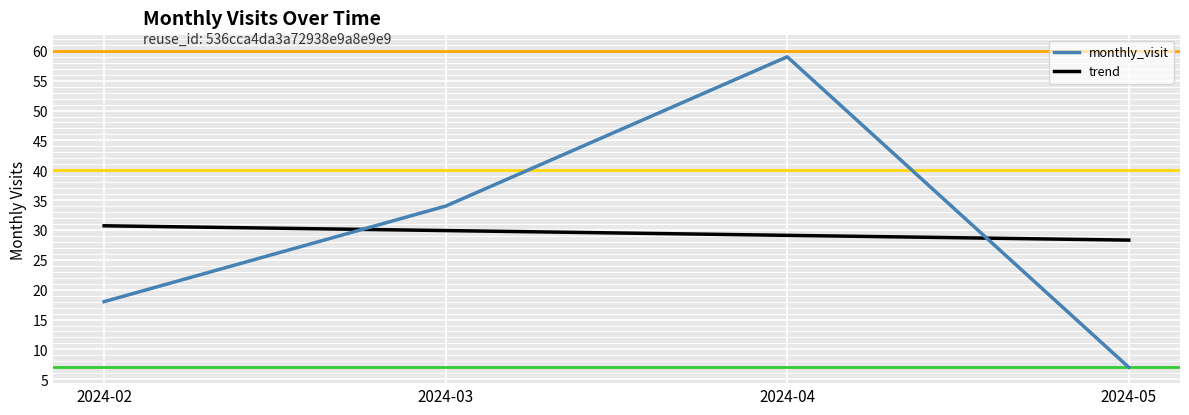

Which series has the largest range (max minus min)?

monthly_visit